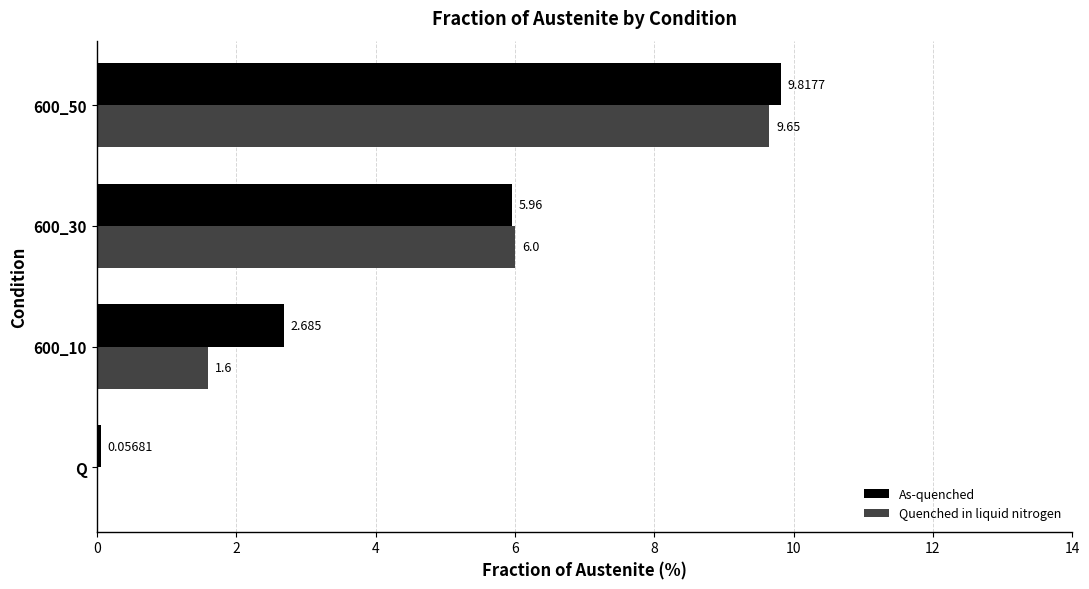

Is the value of As-quenched at 600_30 greater than the value of Quenched in liquid nitrogen at 600_10?

Yes